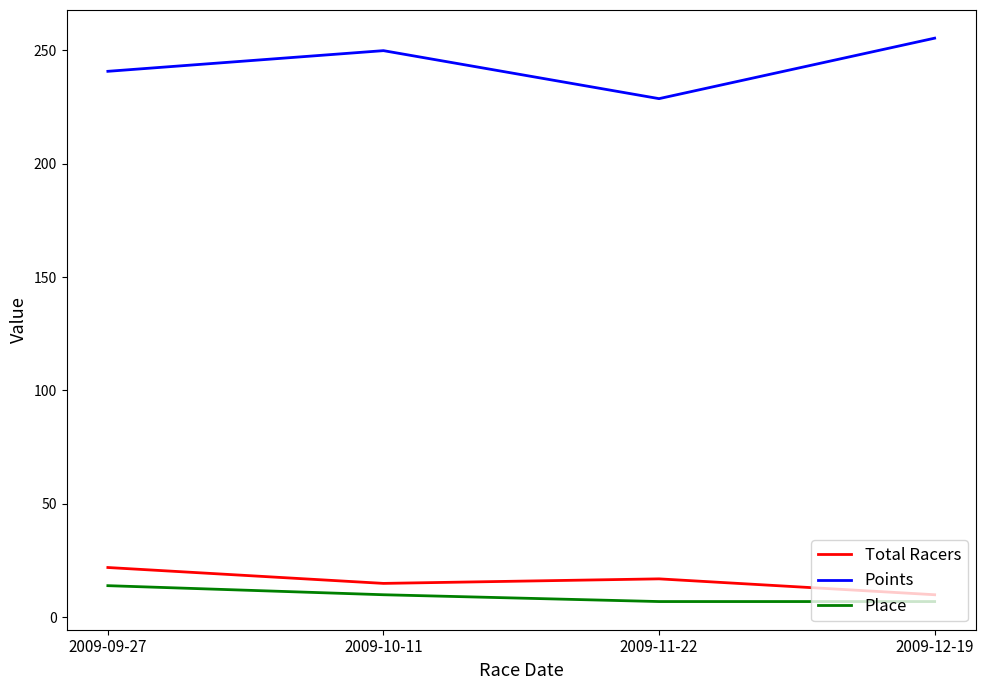

How many interior local peaks does the Points series have?

1